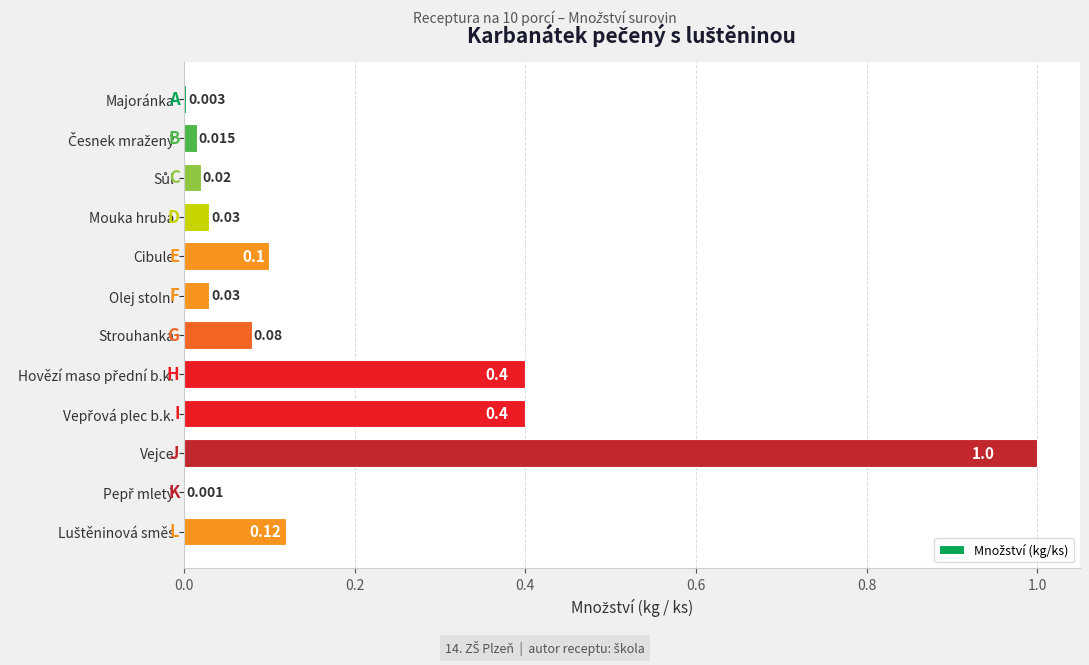

How many data points does each series have?

12